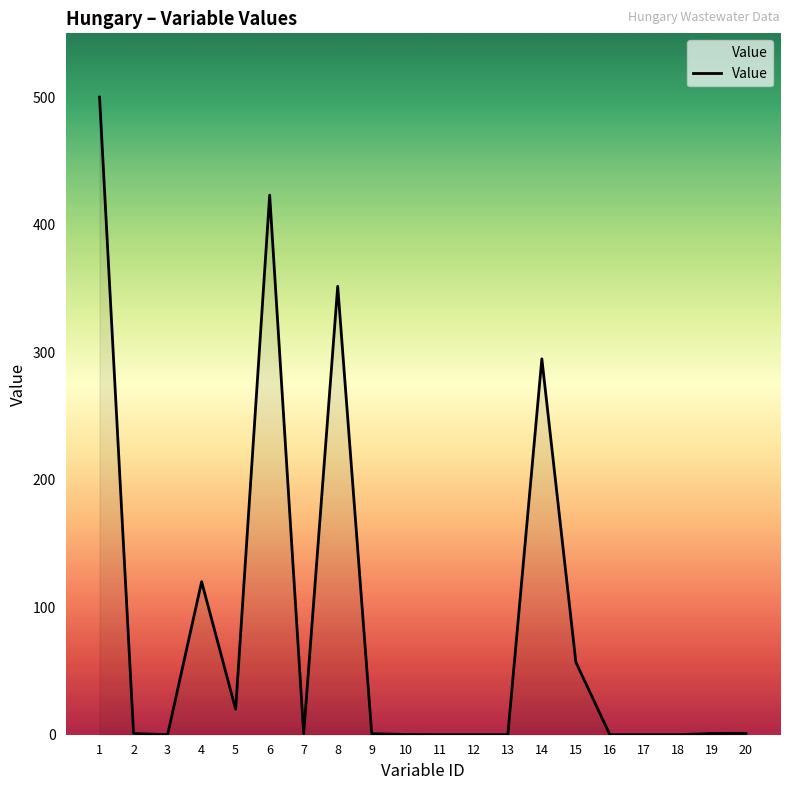

Is it true that the value at 1 is 107.1?

False